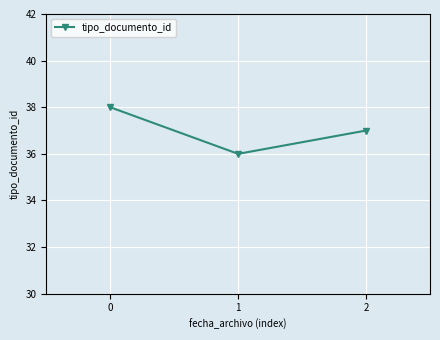

Rank the categories by value from lowest to highest.

1, 2, 0